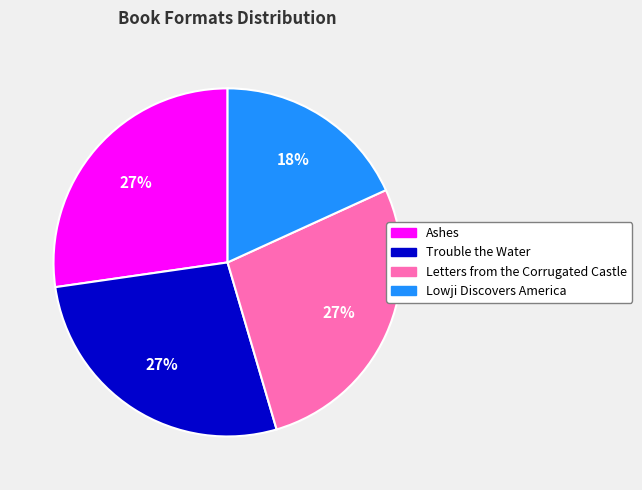

Do Ashes and Letters from the Corrugated Castle together represent more than half of the pie?

Yes